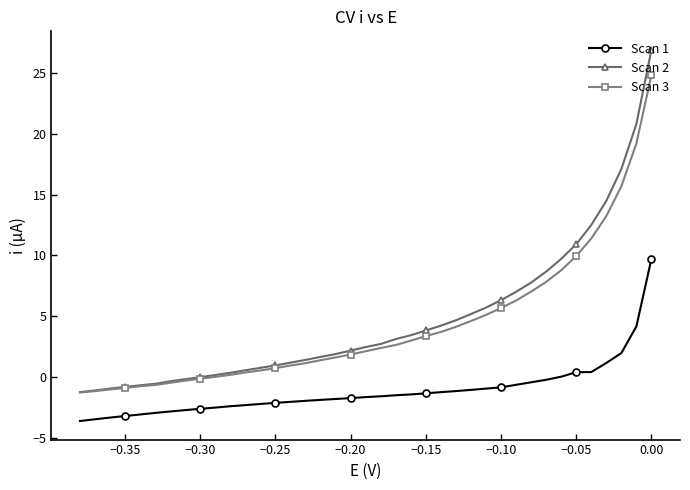

How many data points in Scan 1 are less than -1?

27